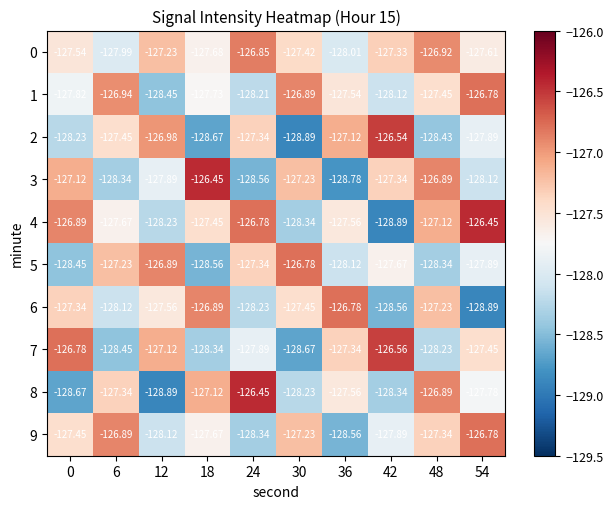

Is the value of 7 at 24 greater than the value of 4 at 0?

No